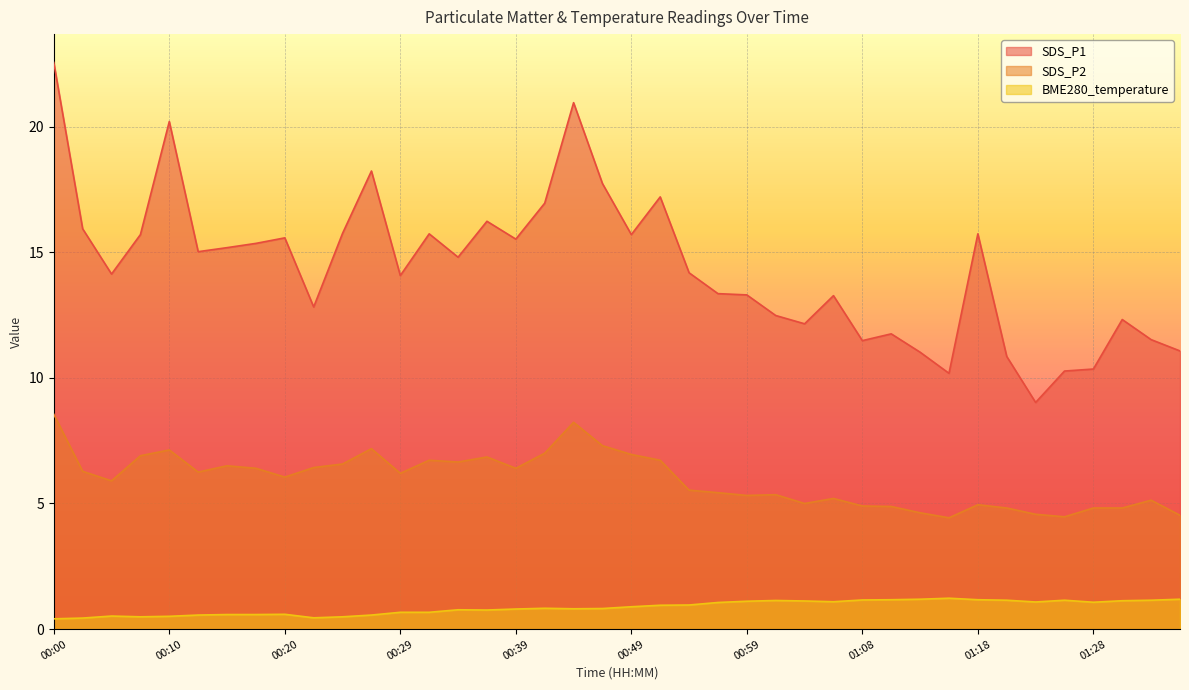

True or false: SDS_P1 and SDS_P2 cross at least once.

False